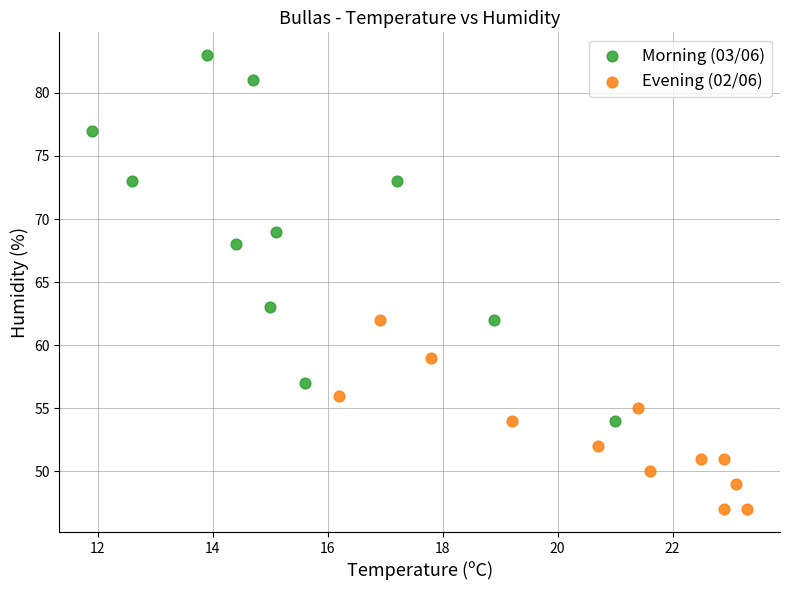

Which series reaches the minimum Y coordinate?

Evening (02/06)